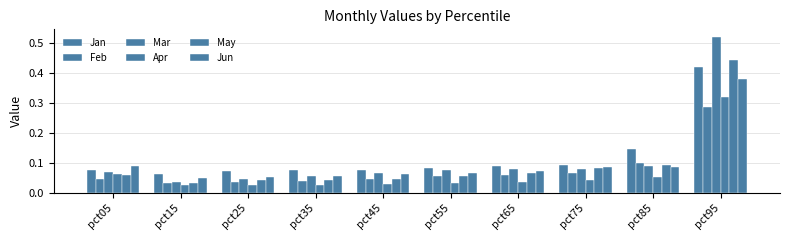

How many groups of bars are there?

10